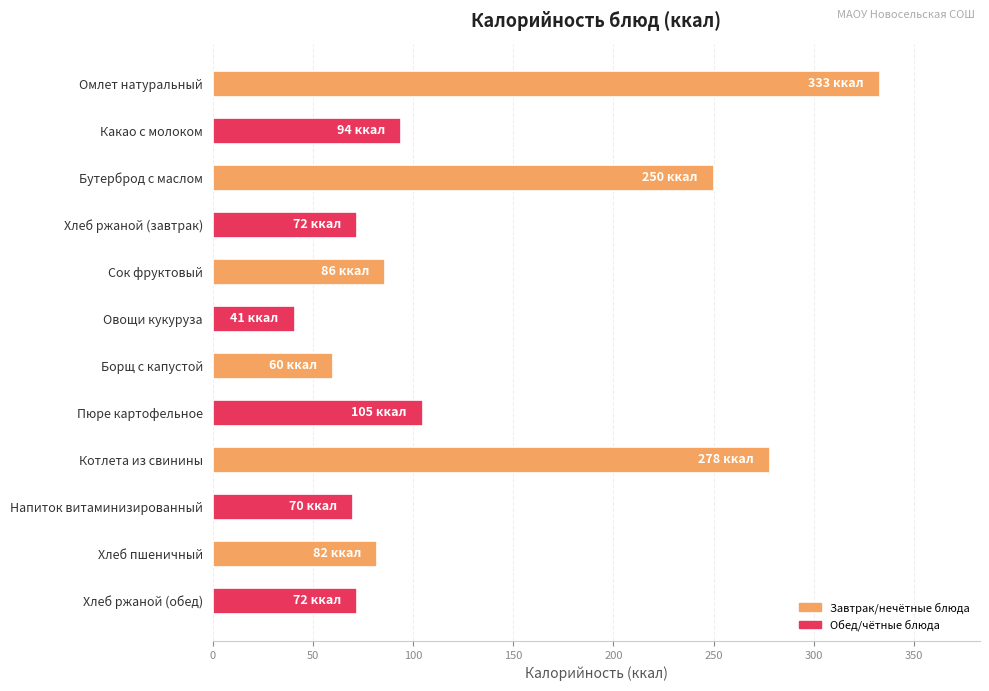

Reading top to bottom, transcribe all the data shown in this chart.

Омлет натуральный=333	Какао с молоком=94	Бутерброд с маслом=250	Хлеб ржаной (завтрак)=72	Сок фруктовый=86	Овощи кукуруза=41	Борщ с капустой=60	Пюре картофельное=105	Котлета из свинины=278	Напиток витаминизированный=70	Хлеб пшеничный=82	Хлеб ржаной (обед)=72